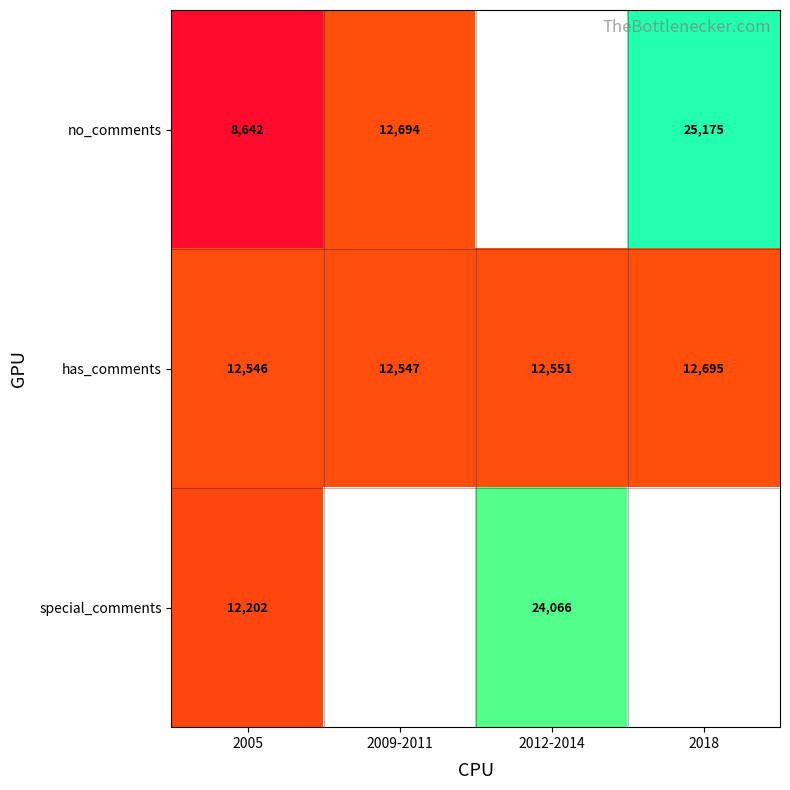

The special_comments series shows 10051.0 at 2012-2014. True or false?

False